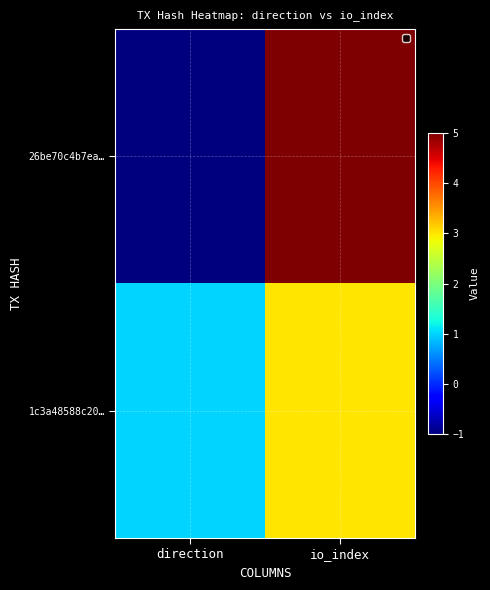

At how many categories does at least one series exceed 3?

1